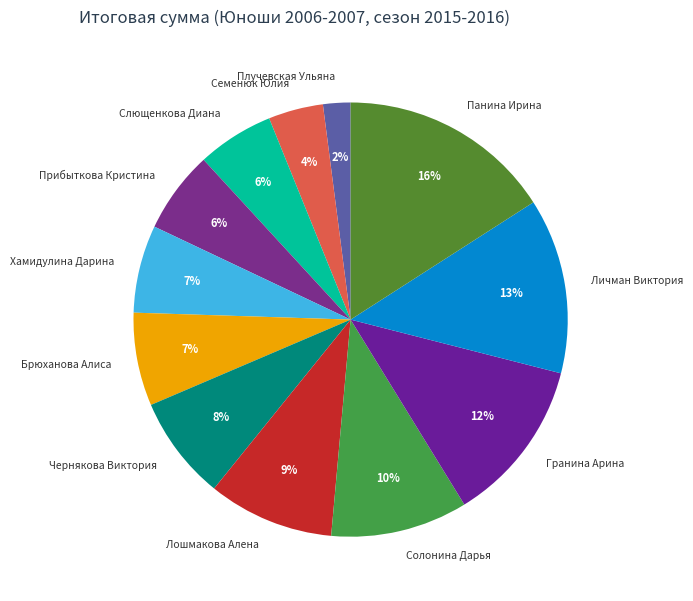

Is there a majority slice in this chart?

No